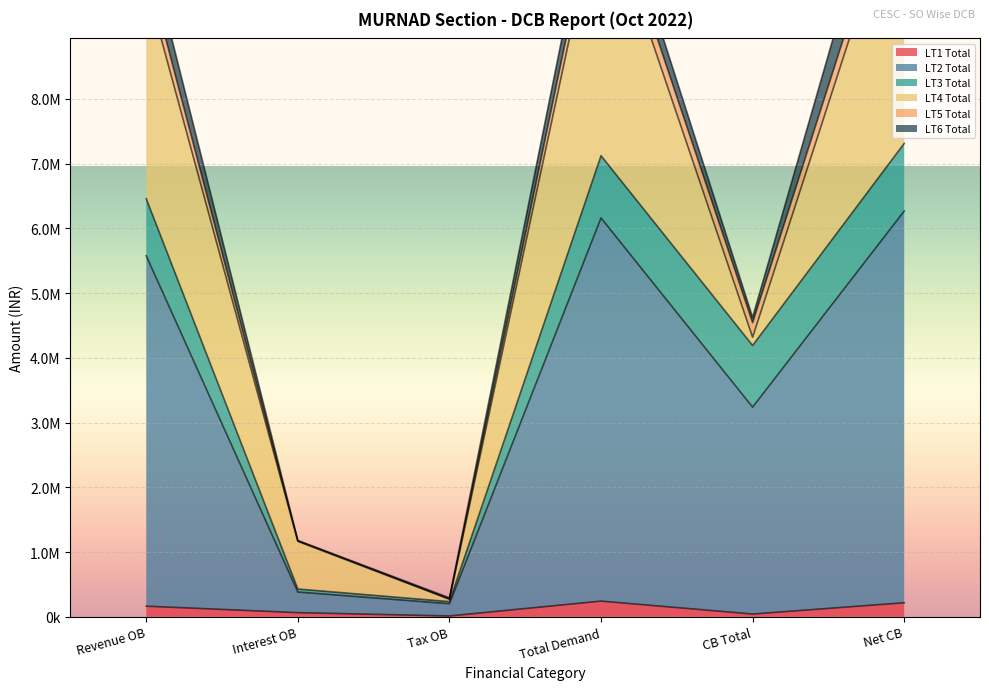

What is the average value of the LT5 Total series?

4290054.4